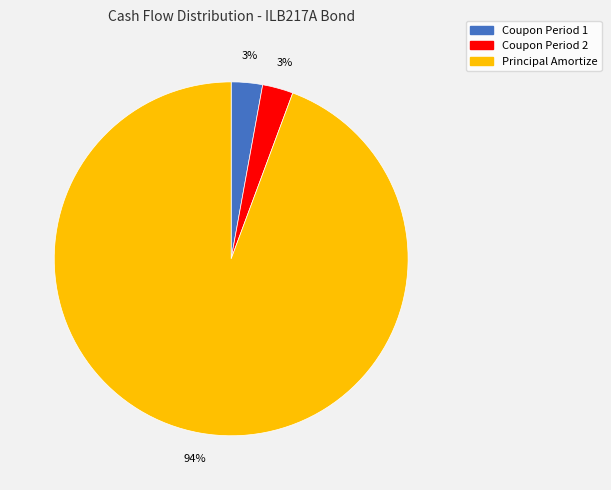

How many segments does this pie chart have?

3